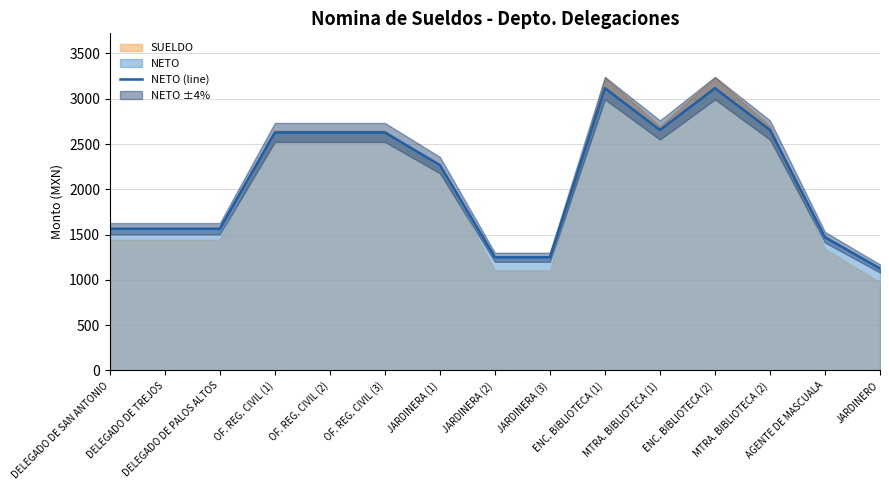

What is the maximum value shown in the chart?

3117